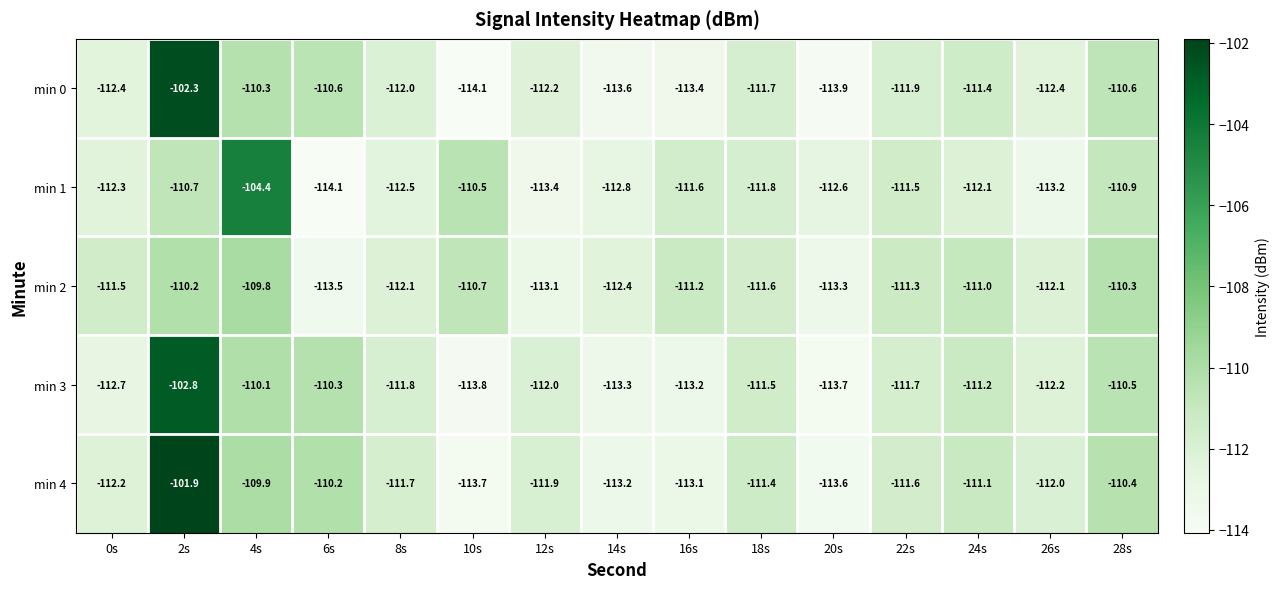

What is the difference between the highest and lowest values at 16s?

2.2